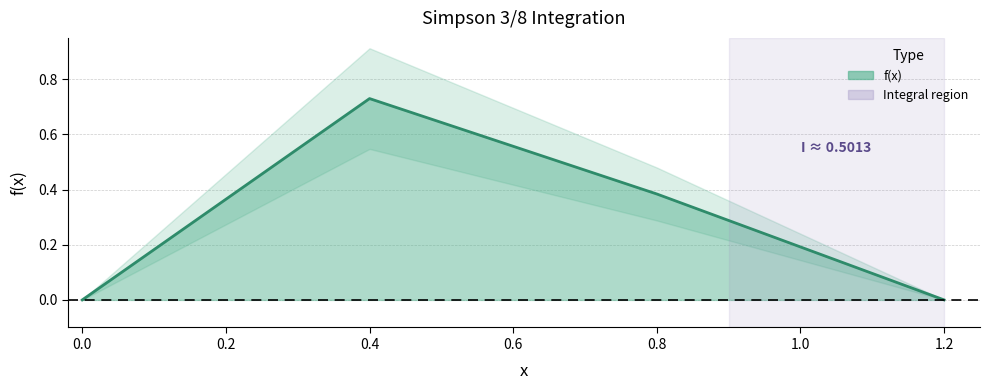

The value at 0.4 is 0.3. True or false?

False